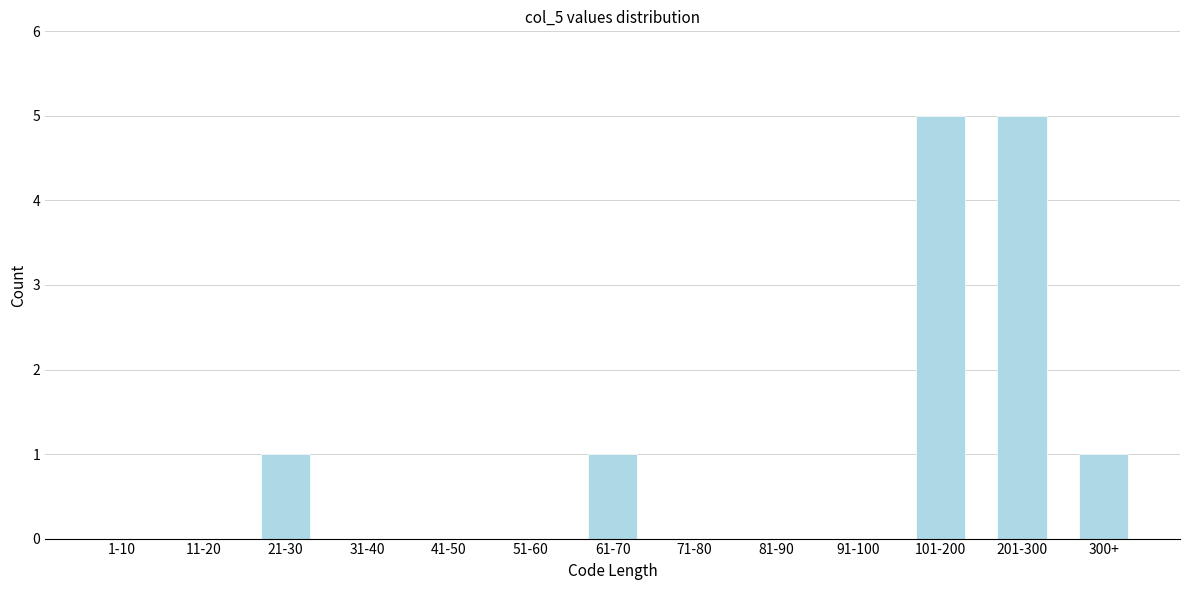

Reading right to left, list all the values displayed in this chart.

300+=1	201-300=5	101-200=5	91-100=0	81-90=0	71-80=0	61-70=1	51-60=0	41-50=0	31-40=0	21-30=1	11-20=0	1-10=0